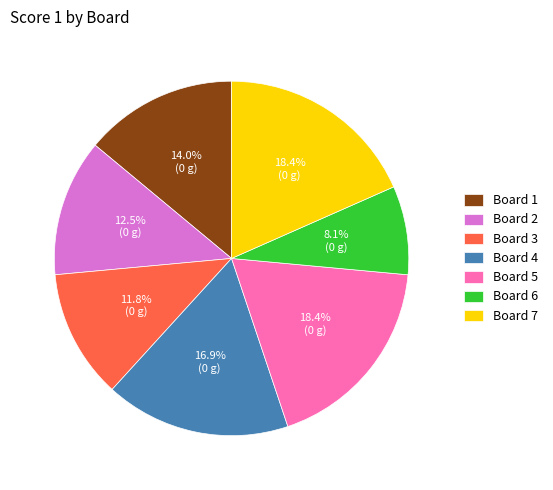

Which has a higher value, Board 5 or Board 1?

Board 5